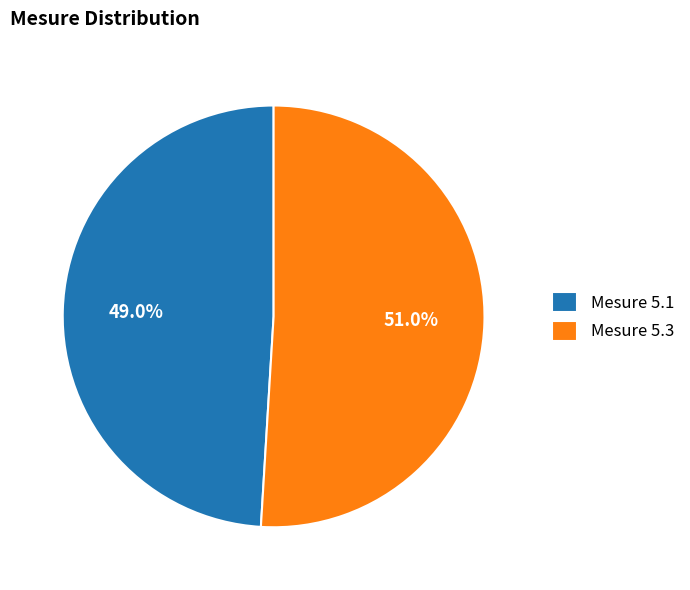

To the nearest percent, what is the difference between the largest and smallest slice percentages?

2%